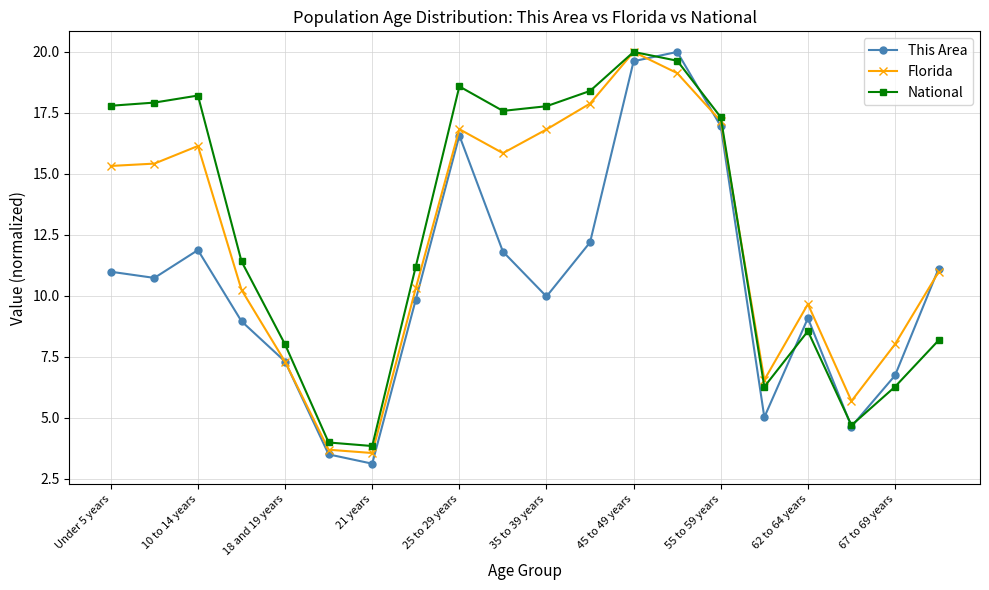

What is the value of the Florida point at the 15th from the left?

17.2